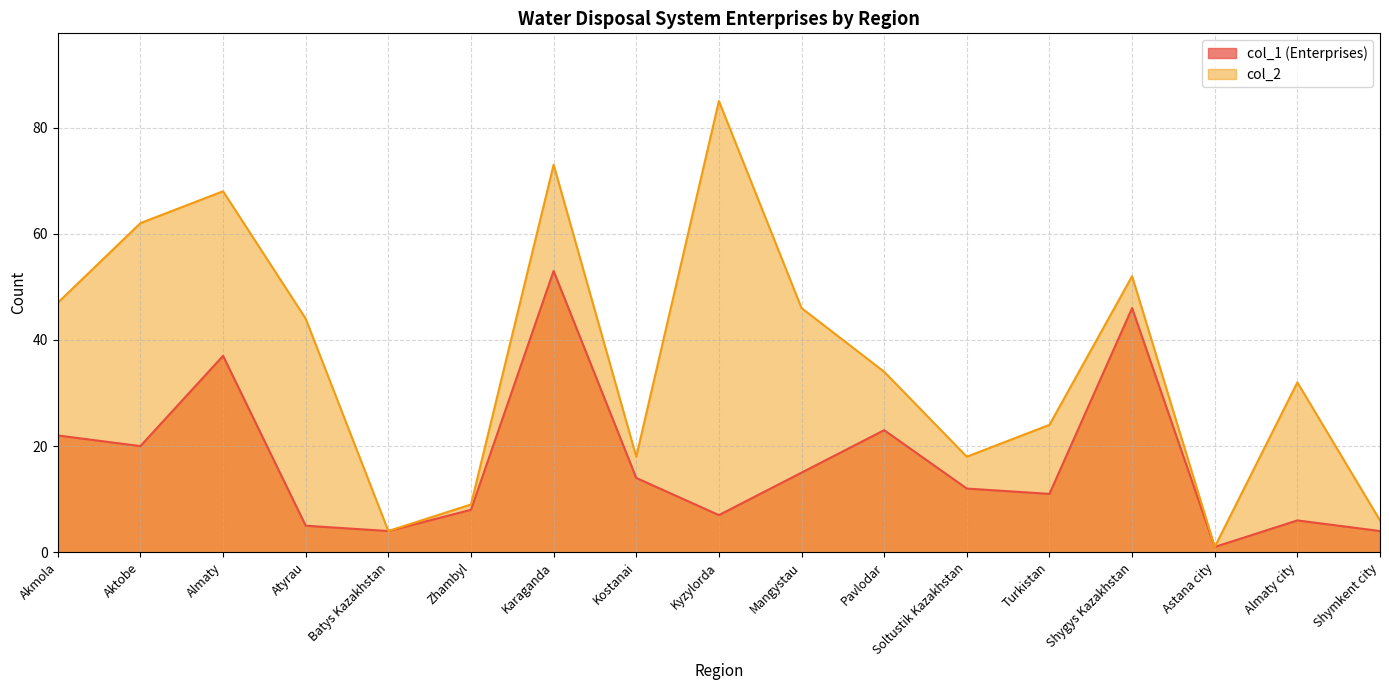

What is the label of the 3rd point from the left?

Almaty